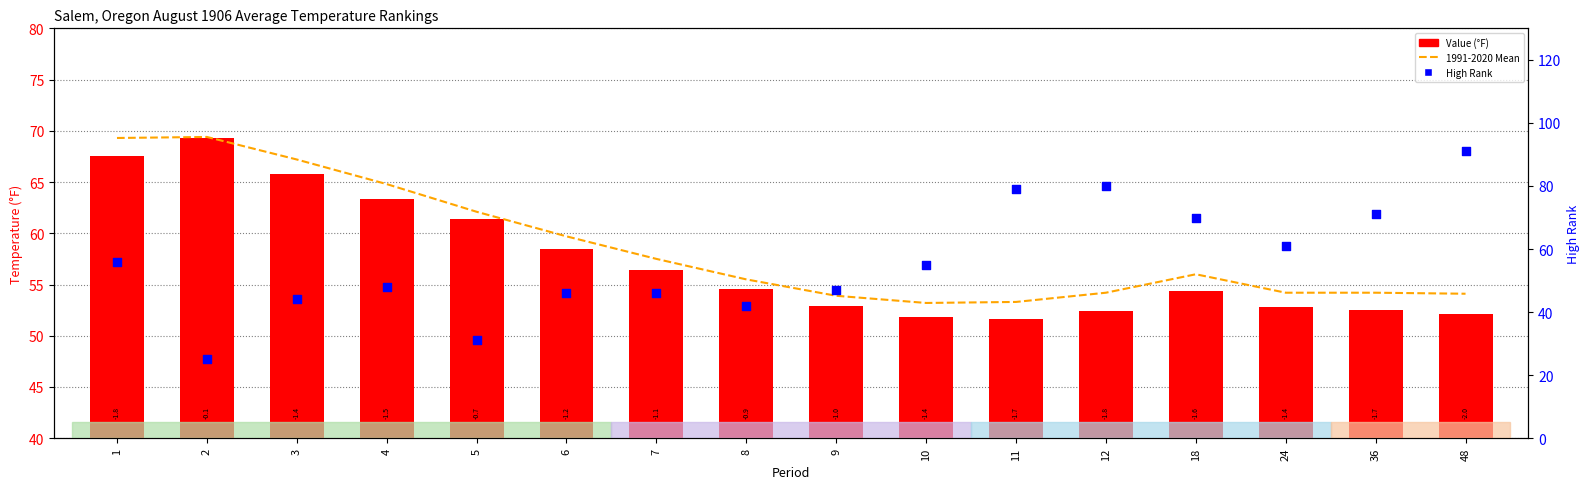

Which series has the largest total across all categories?

1991-2020 Mean